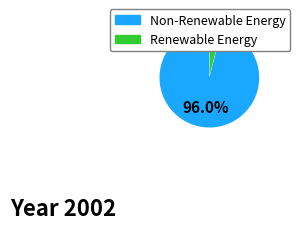

Does any single category account for the majority?

Yes